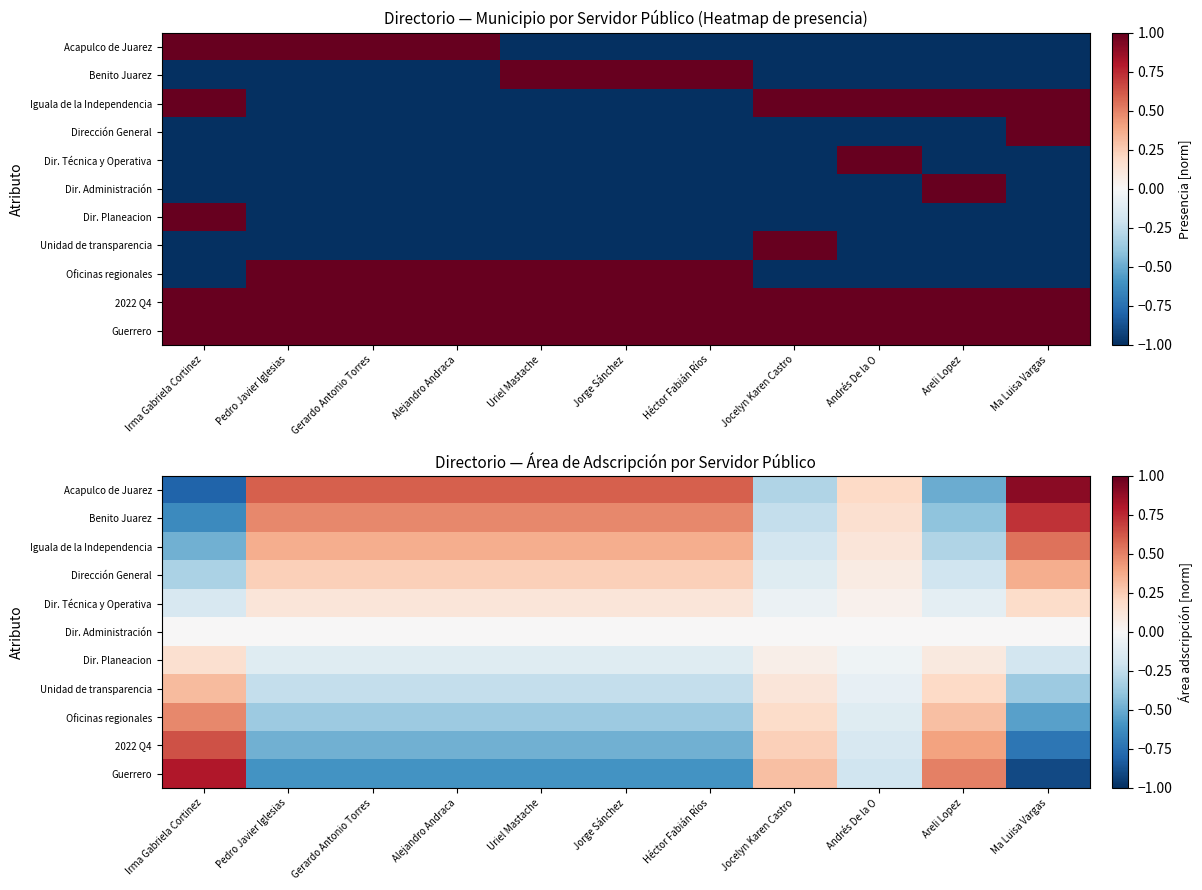

How many positive values does the Dirección General series have?

8